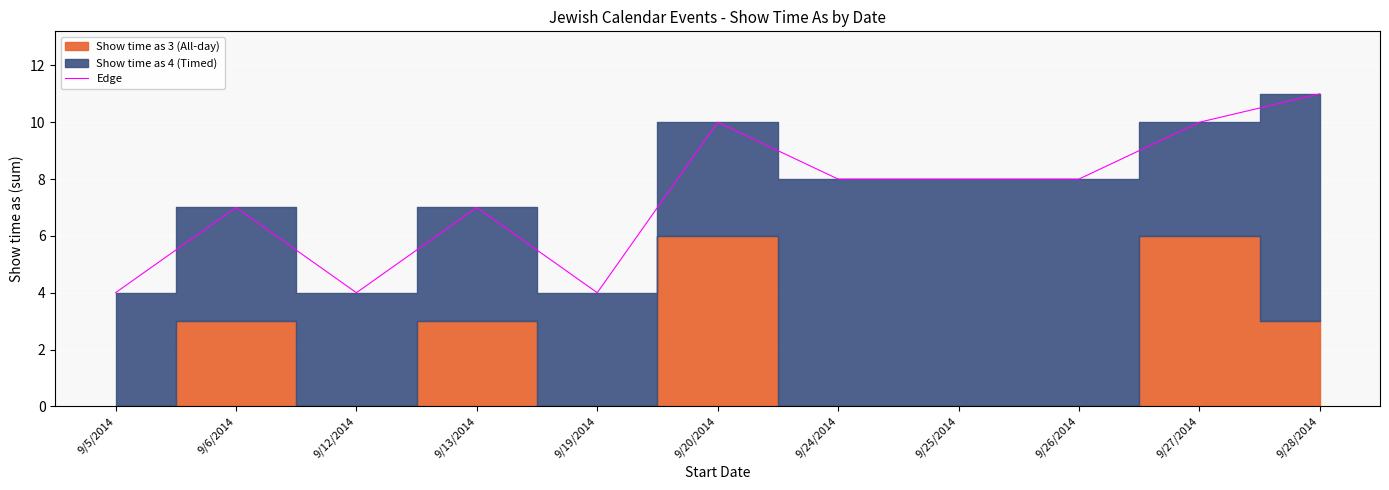

Rank the categories by value from lowest to highest.

9/5/2014, 9/12/2014, 9/19/2014, 9/6/2014, 9/13/2014, 9/24/2014, 9/25/2014, 9/26/2014, 9/20/2014, 9/27/2014, 9/28/2014